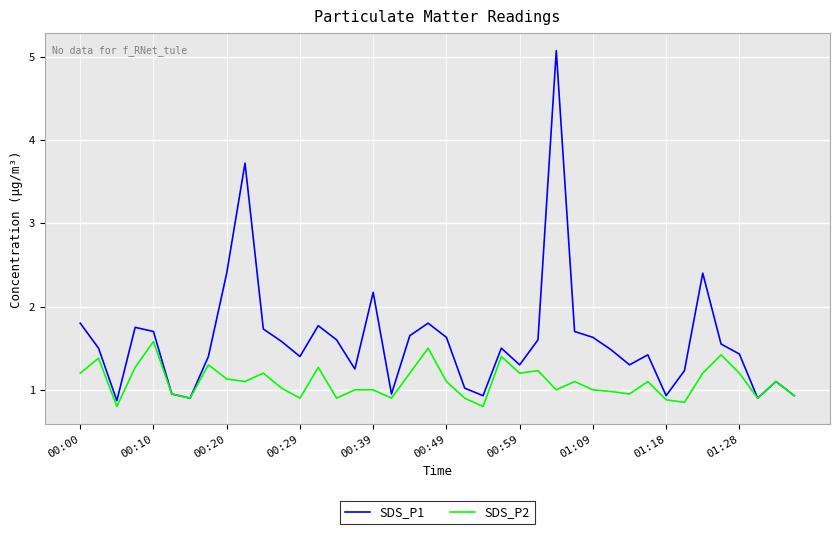

What is the greatest value displayed?

5.1